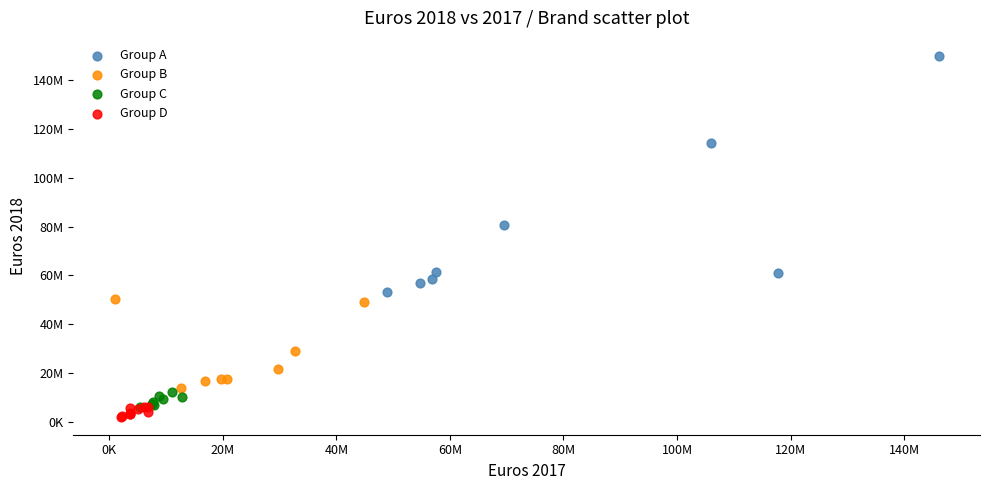

What are all the series names shown in the legend?

Group A, Group B, Group C, Group D